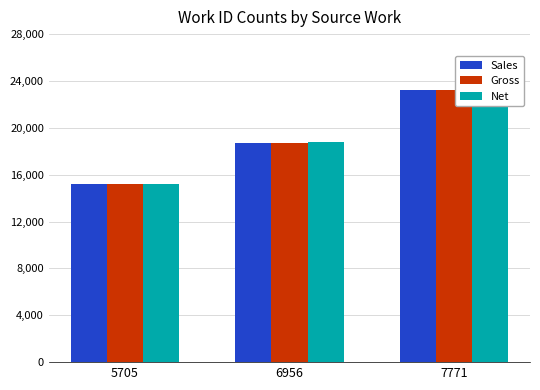

Are the bars horizontal?

No